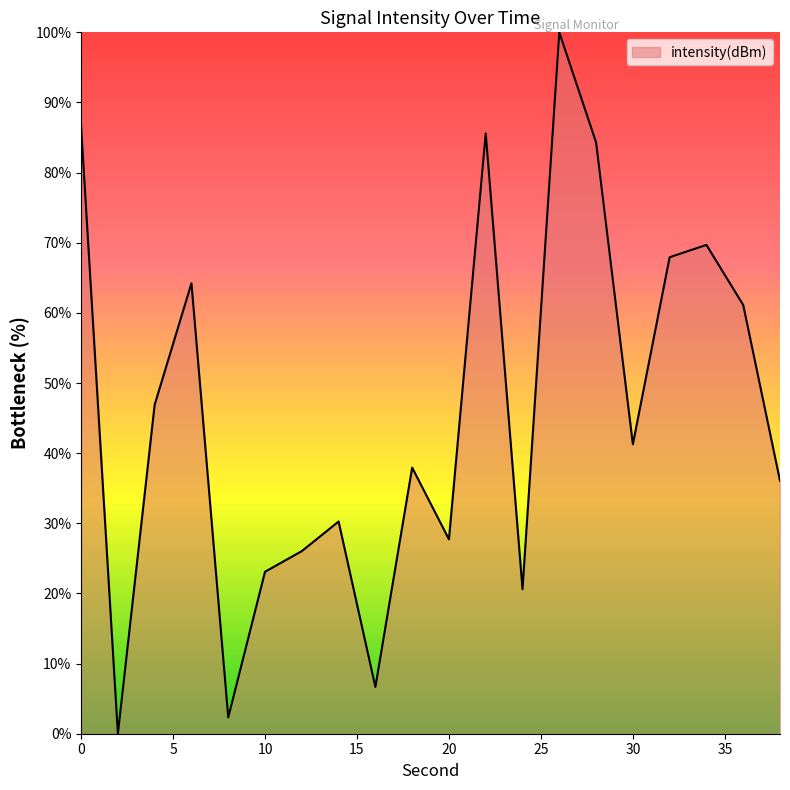

What is the greatest value displayed?

100.0